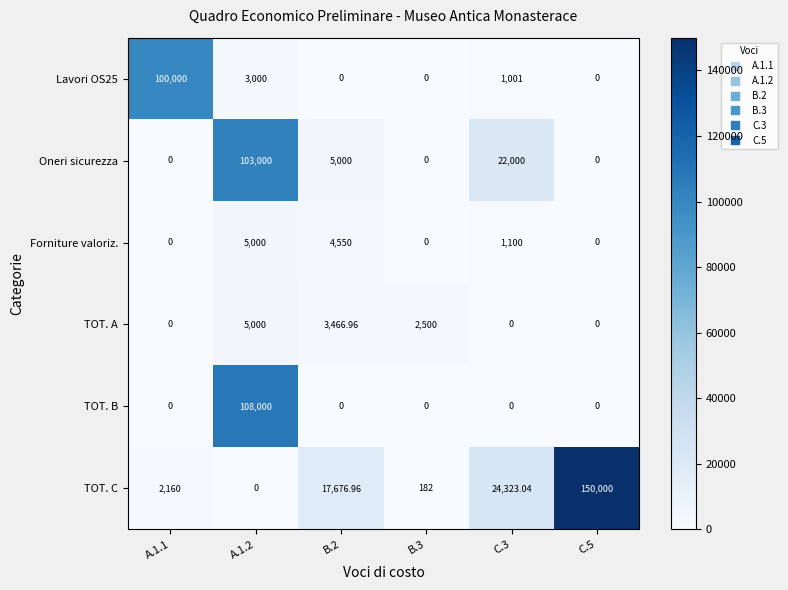

Which series has the largest range (max minus min)?

TOT. C